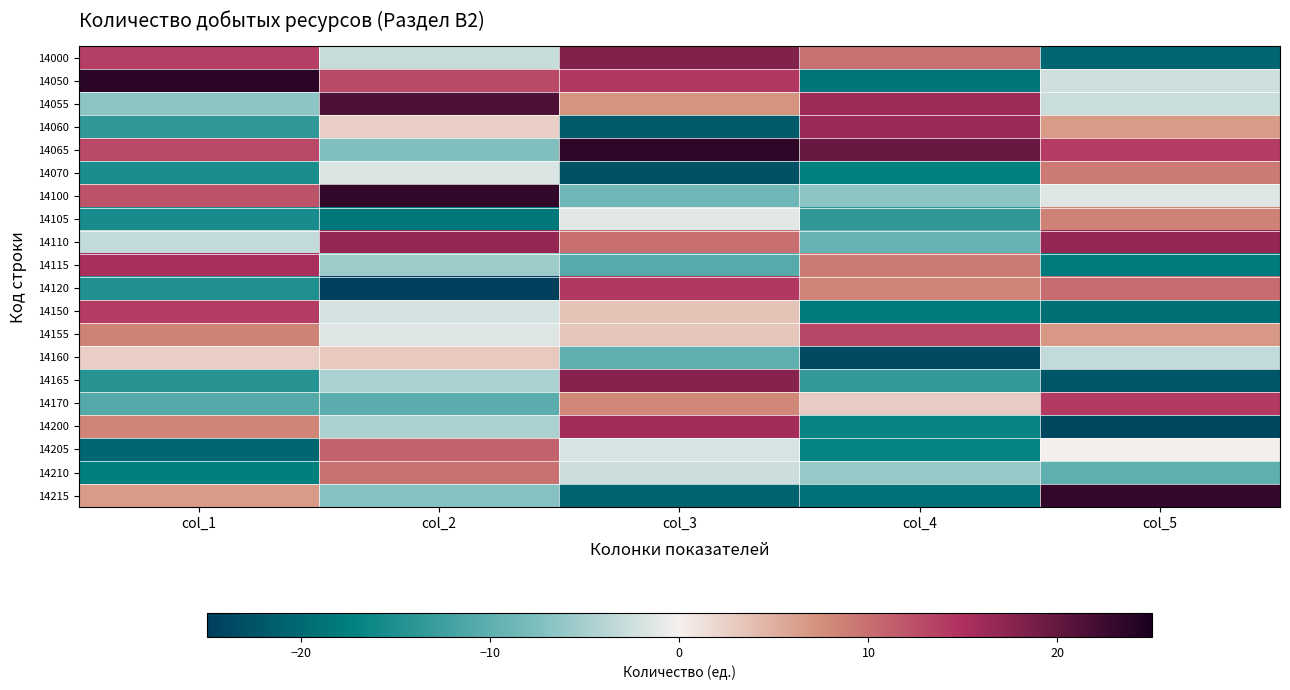

List the series in order of their peak value, highest first.

14050, 14065, 14100, 14215, 14055, 14000, 14165, 14110, 14060, 14200, 14115, 14120, 14170, 14150, 14155, 14205, 14210, 14070, 14105, 14160